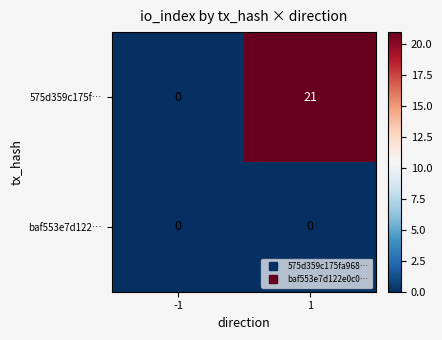

At which category is the sum across all series the highest?

1